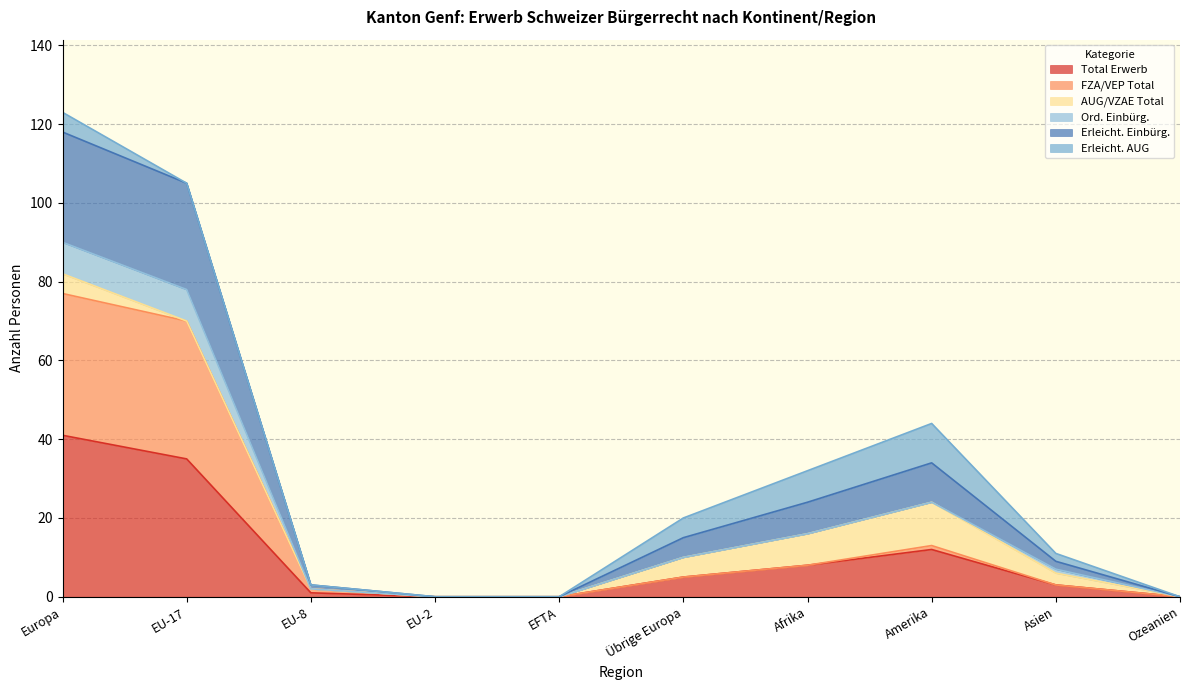

Which series changed the most between EFTA and Afrika?

Erleicht. Einbürg.